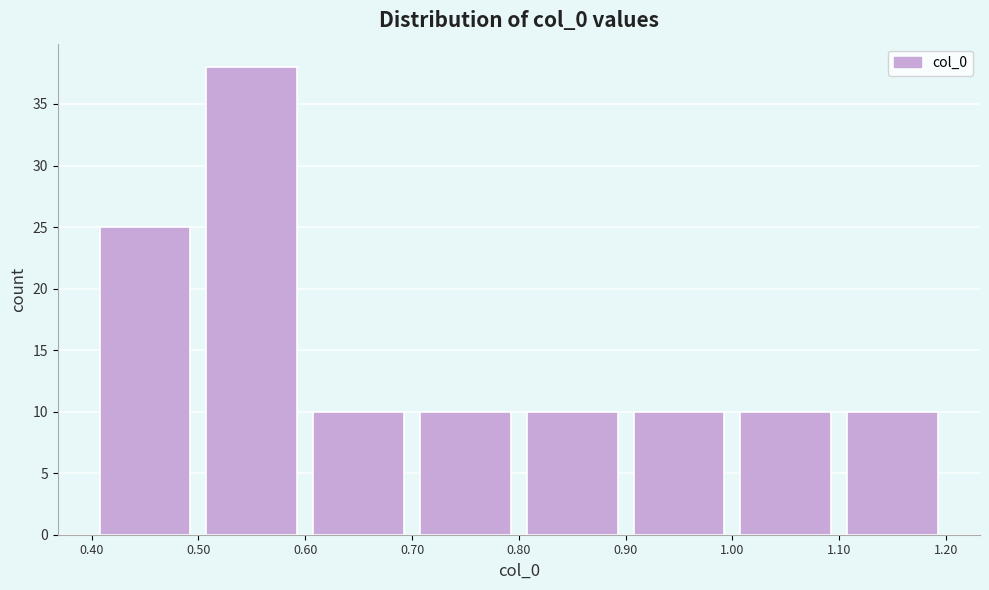

Reading left to right, transcribe this chart: for each bar, give the range it covers on the x-axis and its height. The values are not printed on the chart, so give them approximately, as read against the axis.

0.40 to 0.50: 25
0.50 to 0.60: 38
0.60 to 0.70: 10
0.70 to 0.80: 10
0.80 to 0.90: 10
0.90 to 1.00: 10
1.00 to 1.10: 10
1.10 to 1.20: 10